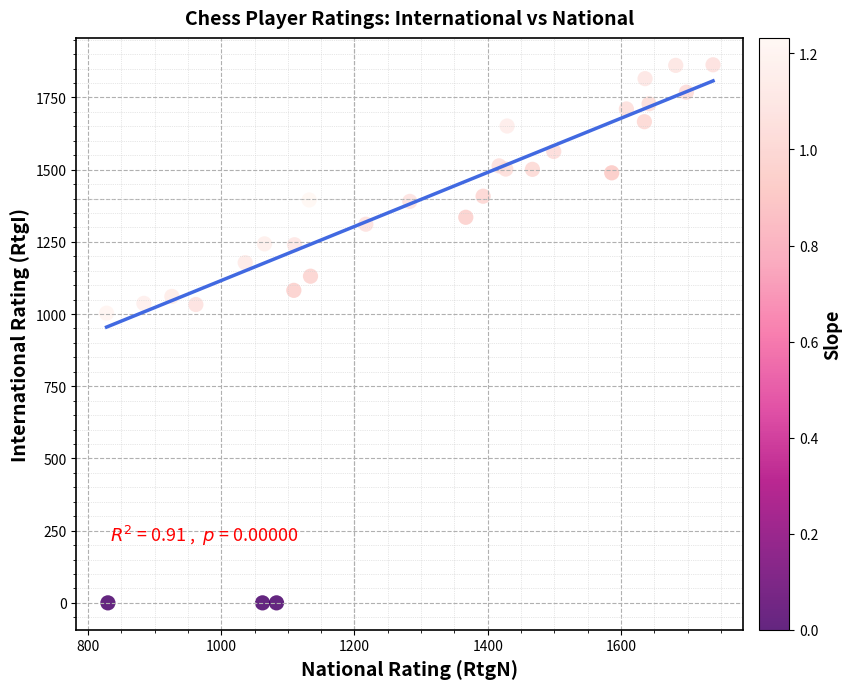

What Y value in the scatter plot is closest to 931?

1003